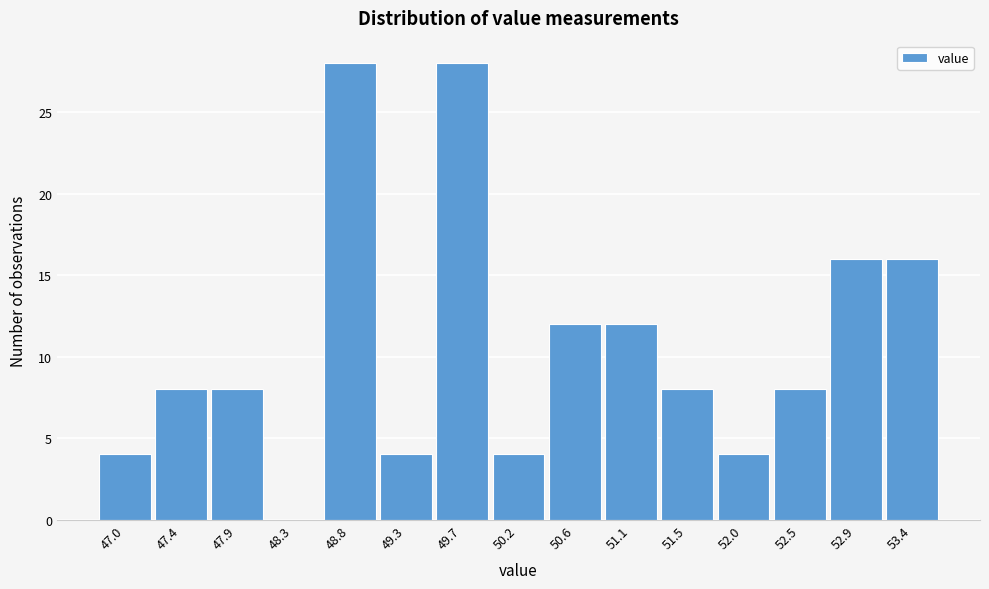

Reading left to right, transcribe this chart: for each bar, give the range it covers on the x-axis and its height. Neither the bar edges nor the heights are printed on the chart, so give them approximately, as read against the axes.

46.75 to 47.20: 4
47.20 to 47.65: 8
47.65 to 48.10: 8
48.10 to 48.60: 0
48.60 to 49.05: 28
49.05 to 49.50: 4
49.50 to 49.95: 28
49.95 to 50.40: 4
50.40 to 50.85: 12
50.85 to 51.30: 12
51.30 to 51.75: 8
51.75 to 52.25: 4
52.25 to 52.70: 8
52.70 to 53.15: 16
53.15 to 53.60: 16